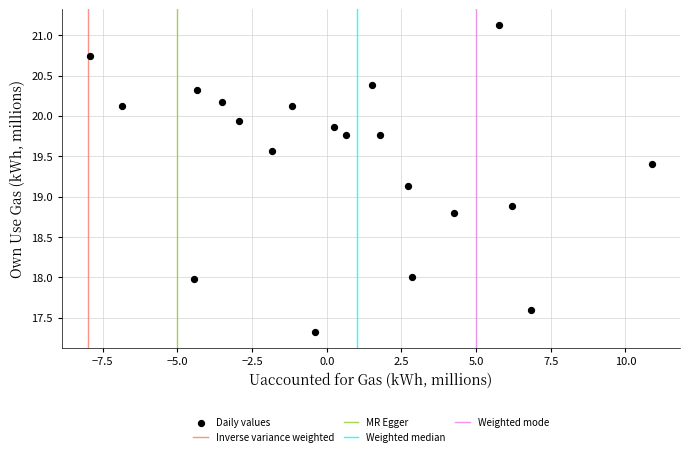

What is the range of Y values (max minus min)?

3.8